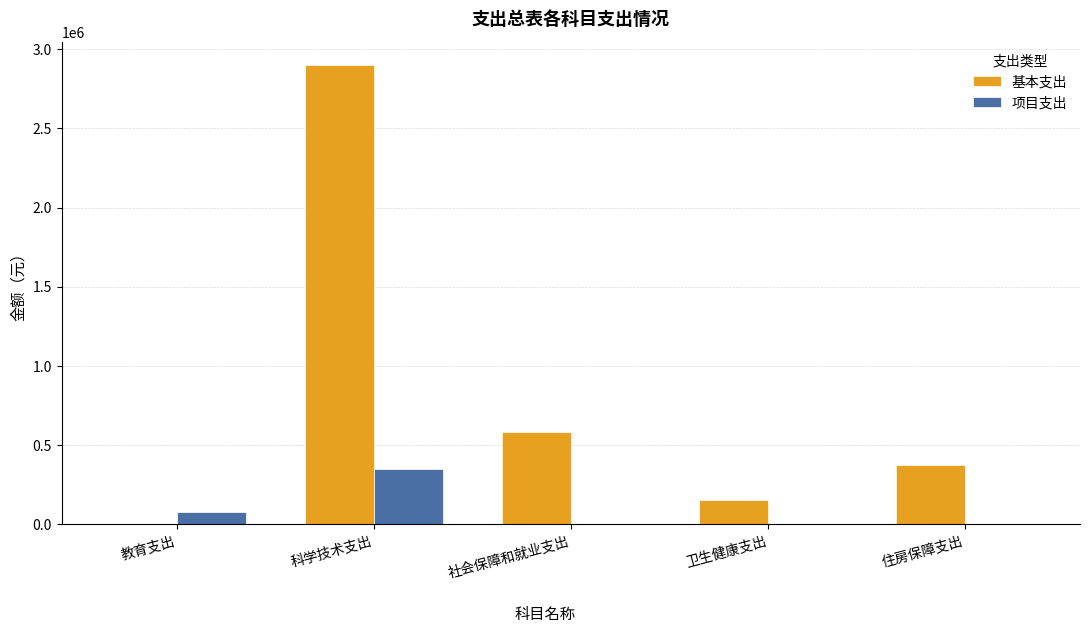

Reading right to left, list all the values displayed in this chart.

基本支出: 住房保障支出=378091.0	卫生健康支出=154313.0	社会保障和就业支出=582714.0	科学技术支出=2902222.0	教育支出=0.0
项目支出: 住房保障支出=0.0	卫生健康支出=0.0	社会保障和就业支出=0.0	科学技术支出=347093.3	教育支出=80000.0